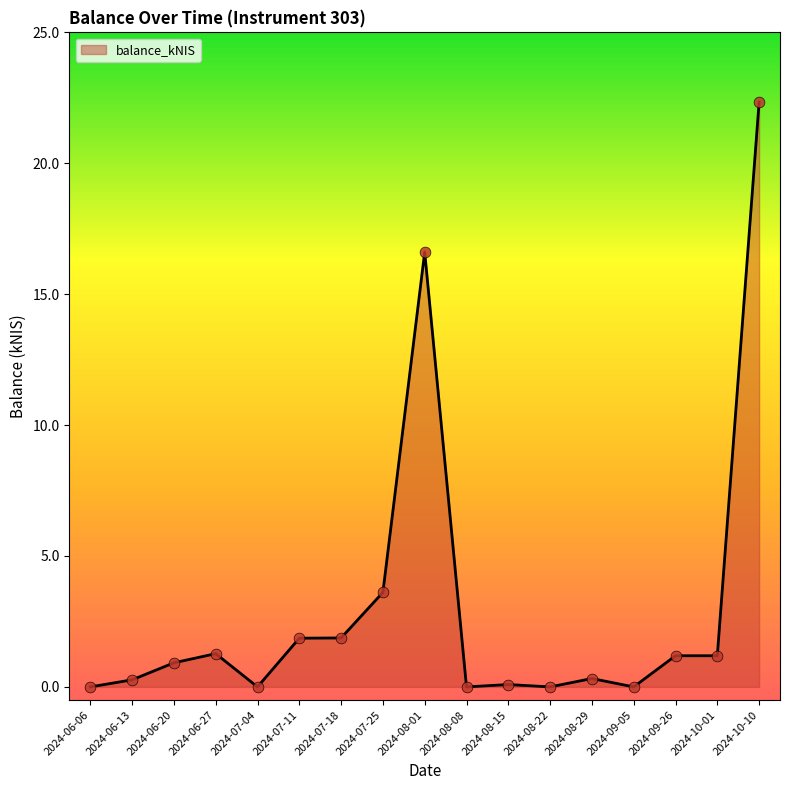

Between 2024-08-29 and 2024-08-01, which is larger?

2024-08-01